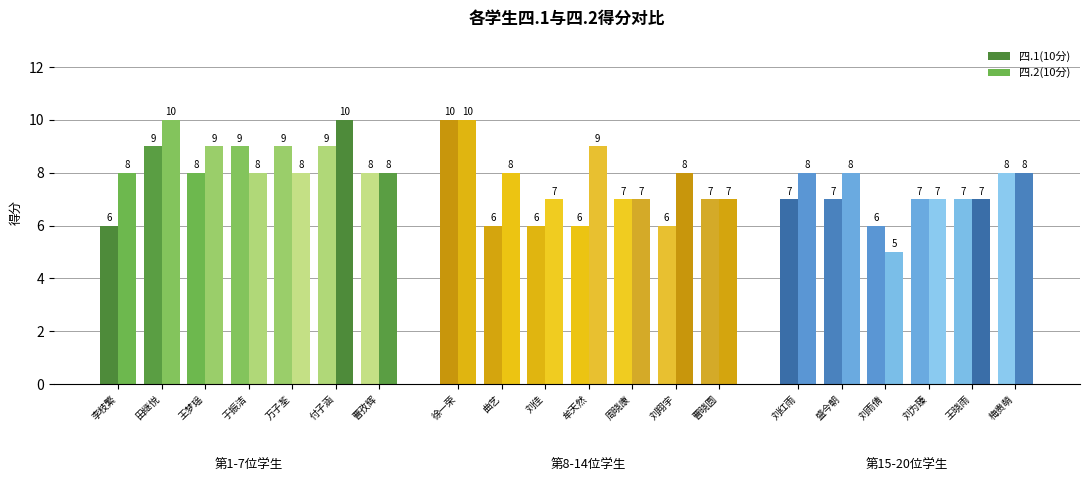

What is the approximate value of 四.1(10分) at 曲艺?

6